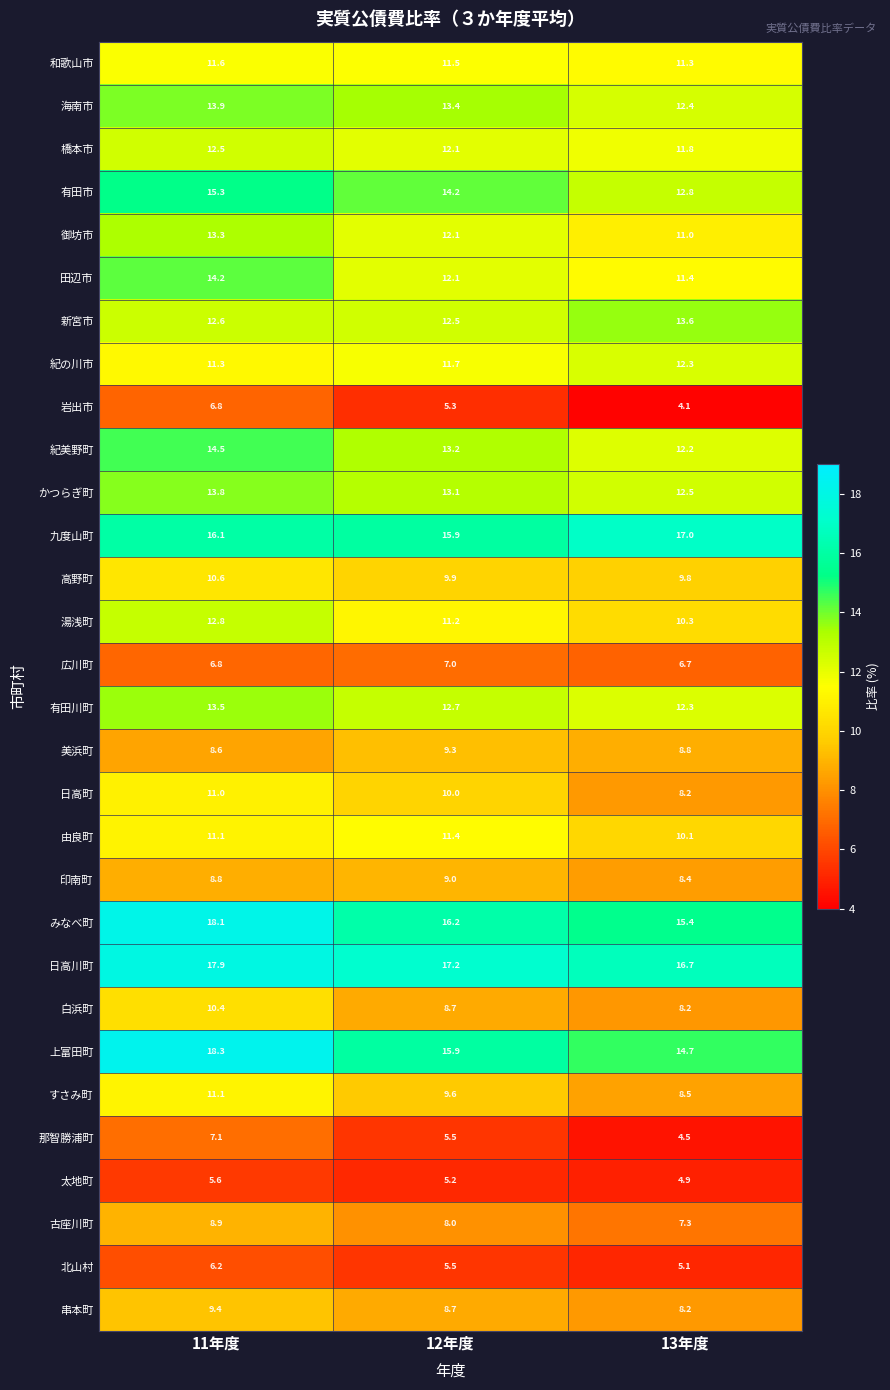

What is the spread (max minus min) of values at 12年度?

12.0